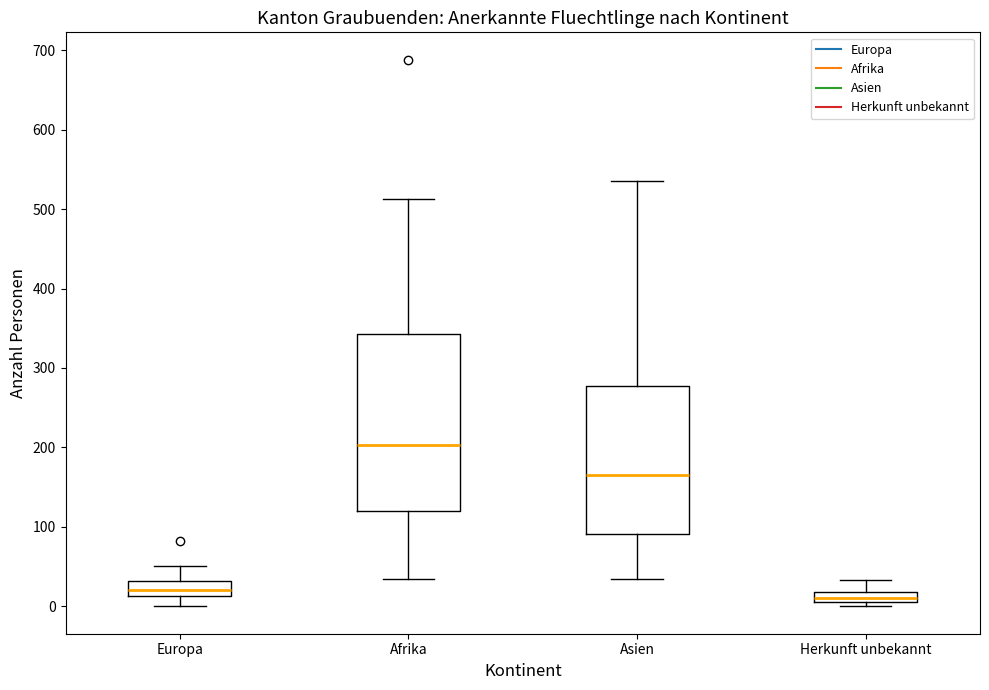

Where is the lower edge of the box for Afrika on the y-axis? The values are not printed on the chart, so give them approximately, as read against the axis.

120